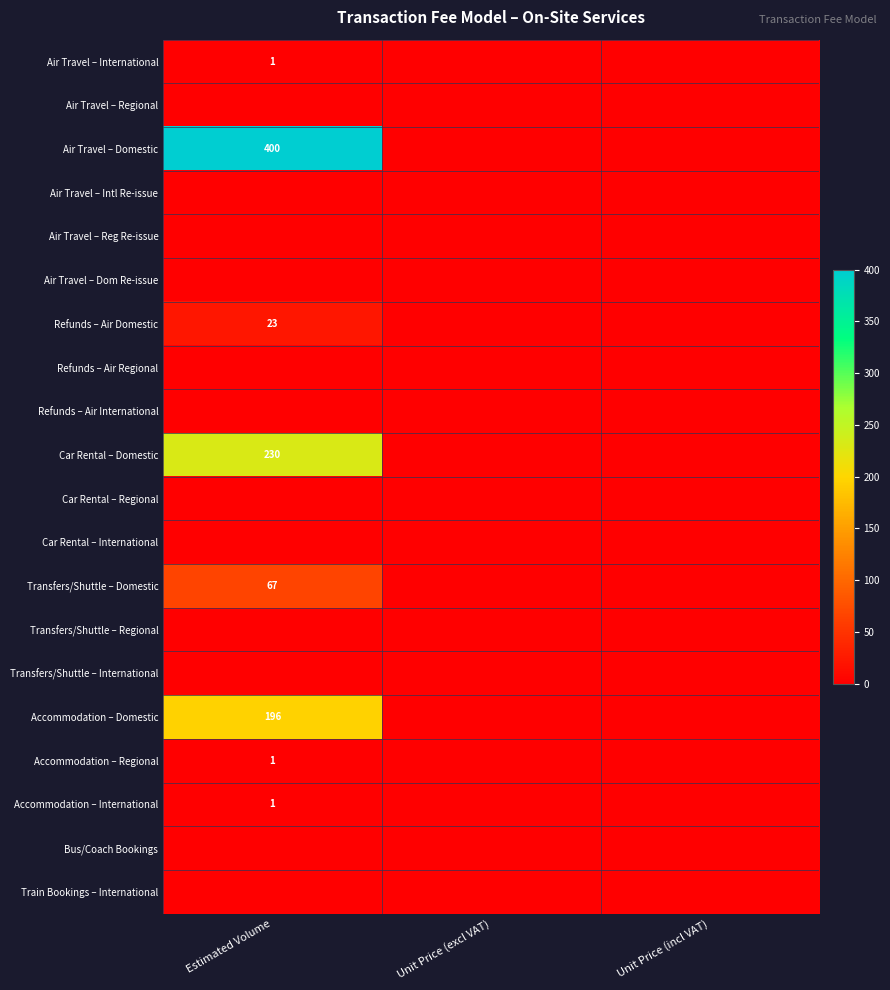

Rank the series by their maximum value, from highest to lowest.

Air Travel – Domestic, Car Rental – Domestic, Accommodation – Domestic, Transfers/Shuttle – Domestic, Refunds – Air Domestic, Air Travel – International, Accommodation – Regional, Accommodation – International, Air Travel – Regional, Air Travel – Intl Re-issue, Air Travel – Reg Re-issue, Air Travel – Dom Re-issue, Refunds – Air Regional, Refunds – Air International, Car Rental – Regional, Car Rental – International, Transfers/Shuttle – Regional, Transfers/Shuttle – International, Bus/Coach Bookings, Train Bookings – International